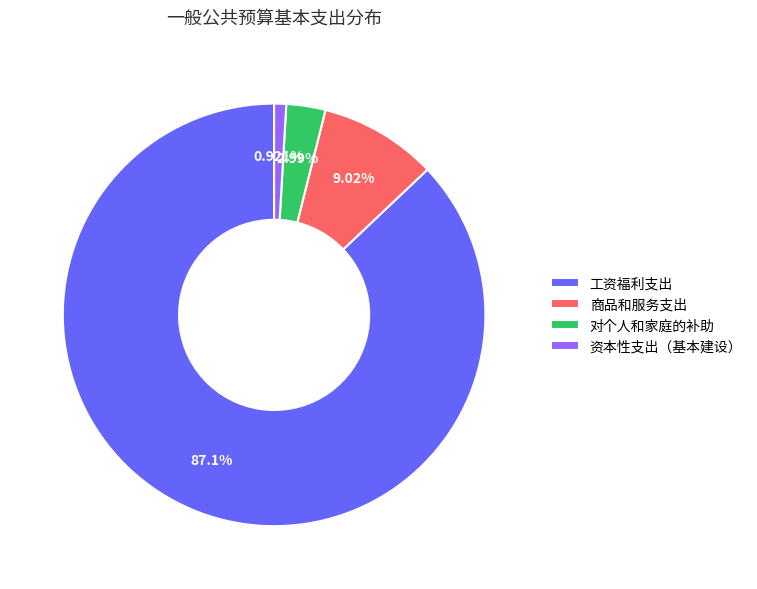

Approximately how many times larger is the value at 商品和服务支出 compared to 对个人和家庭的补助?

3.0